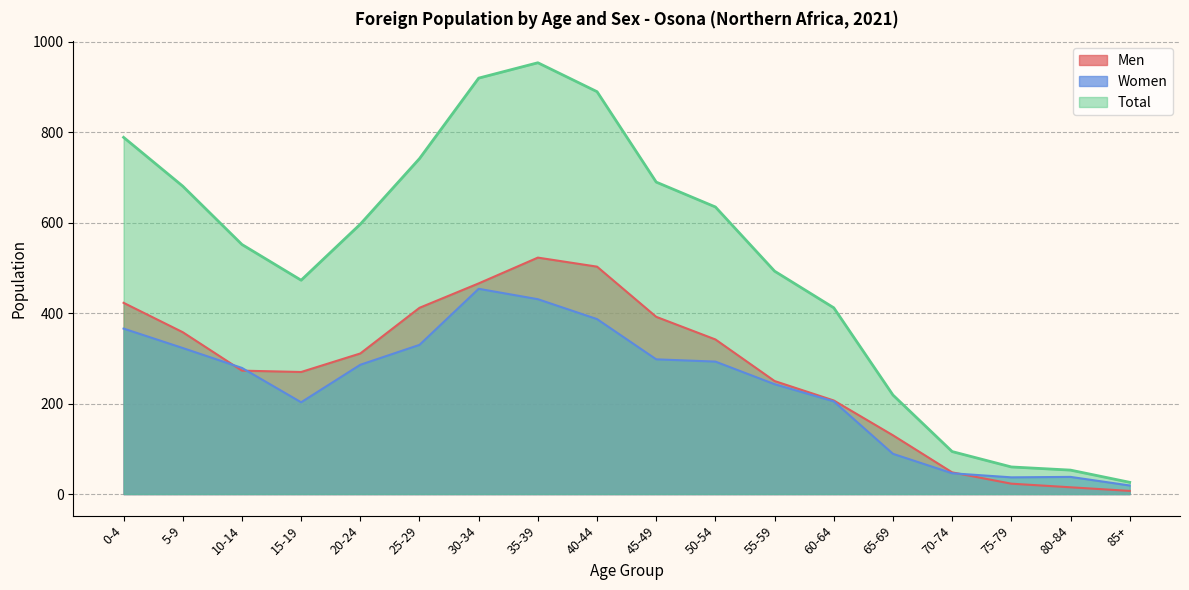

How many data points in Women are above 286?

8